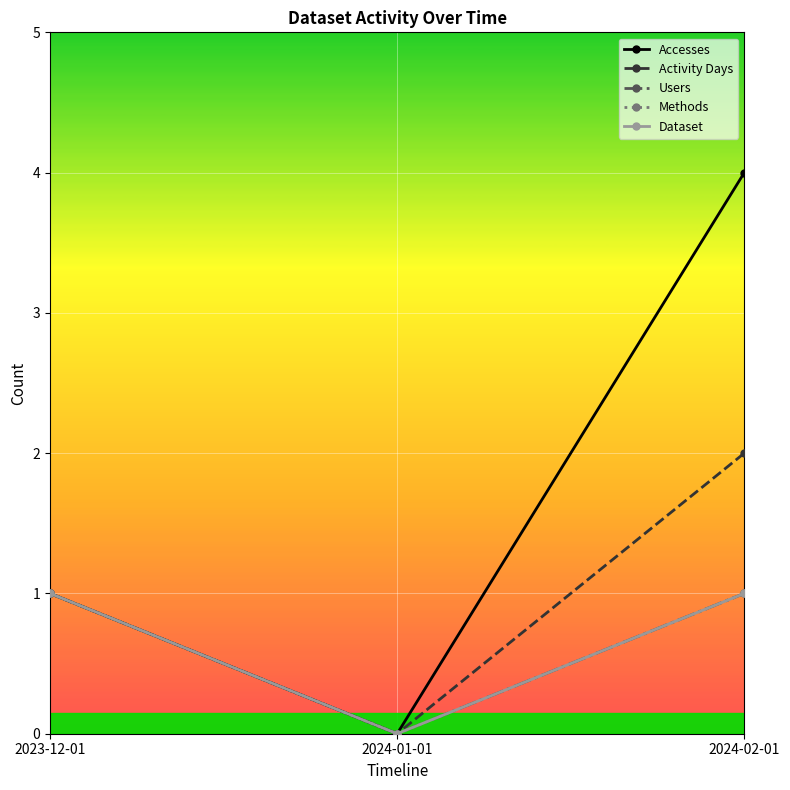

What is the difference between the second highest and minimum values in the Users series?

1